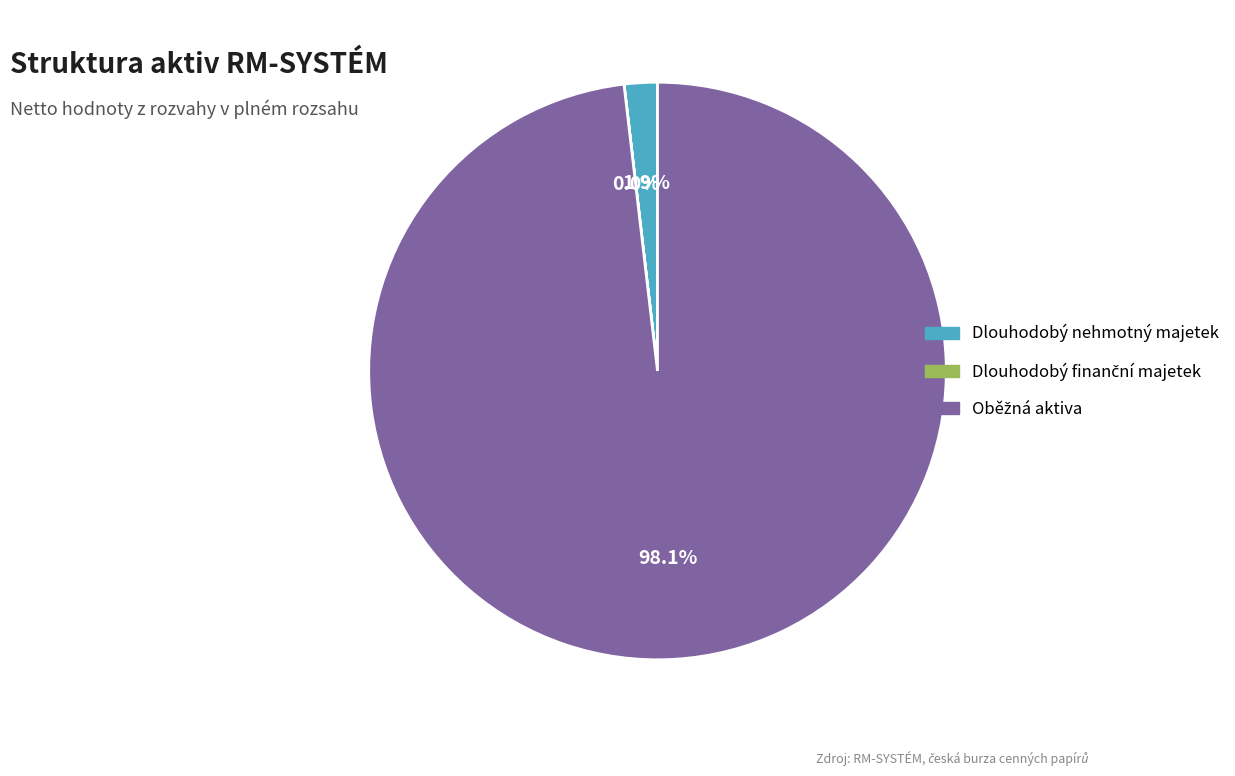

Is there any slice that represents more than half of the pie?

Yes